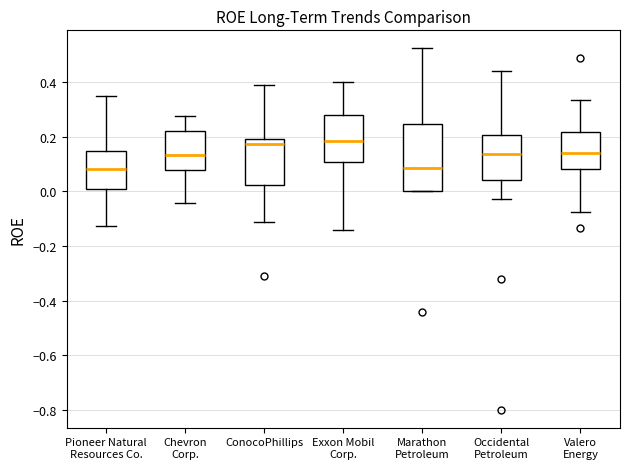

Where does the lower whisker of the box for Occidental Petroleum end on the y-axis? The values are not printed on the chart, so give them approximately, as read against the axis.

-0.02